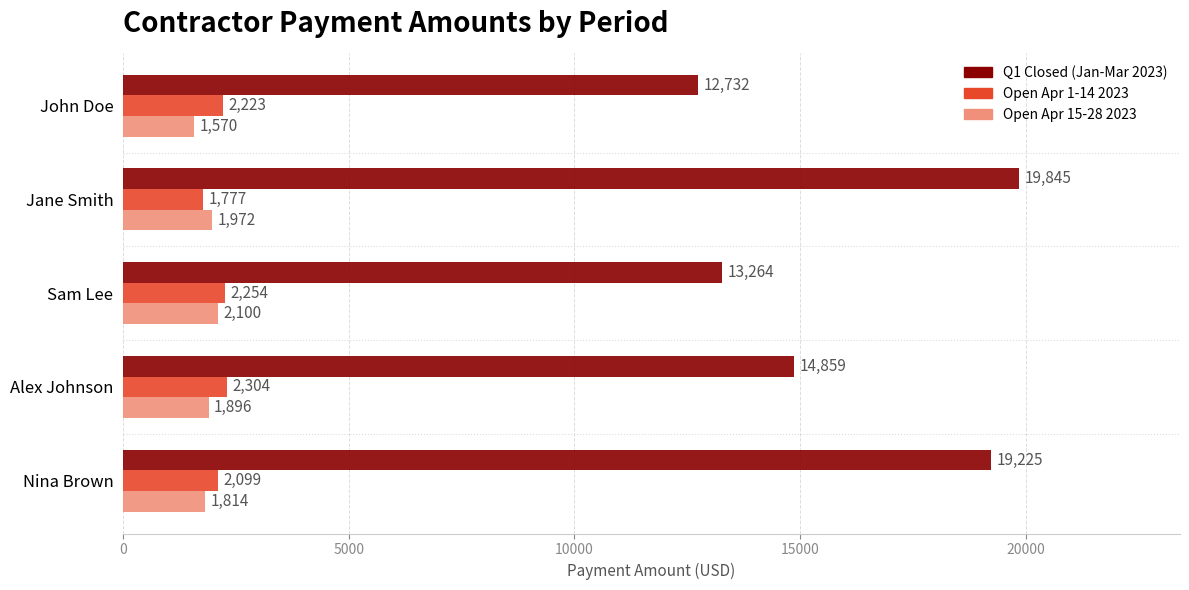

What is the approximate value of Open Apr 1-14 2023 at Sam Lee, to the nearest 50?

2250